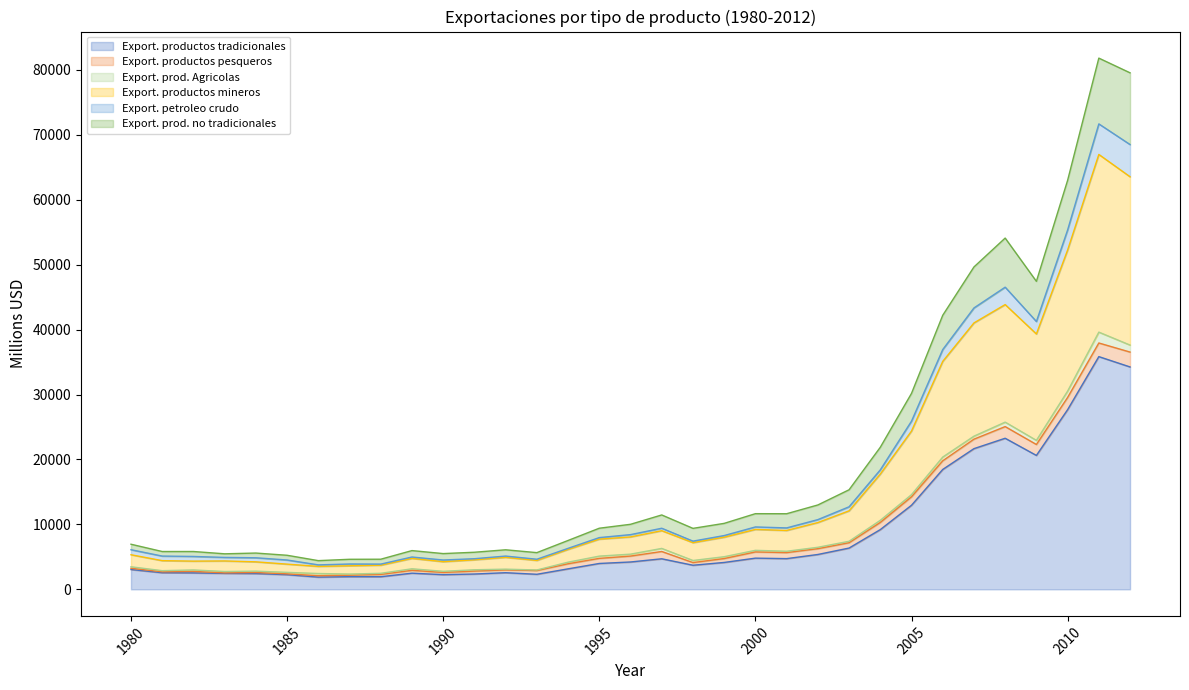

How many interior local valleys does the Export. productos mineros series have?

7